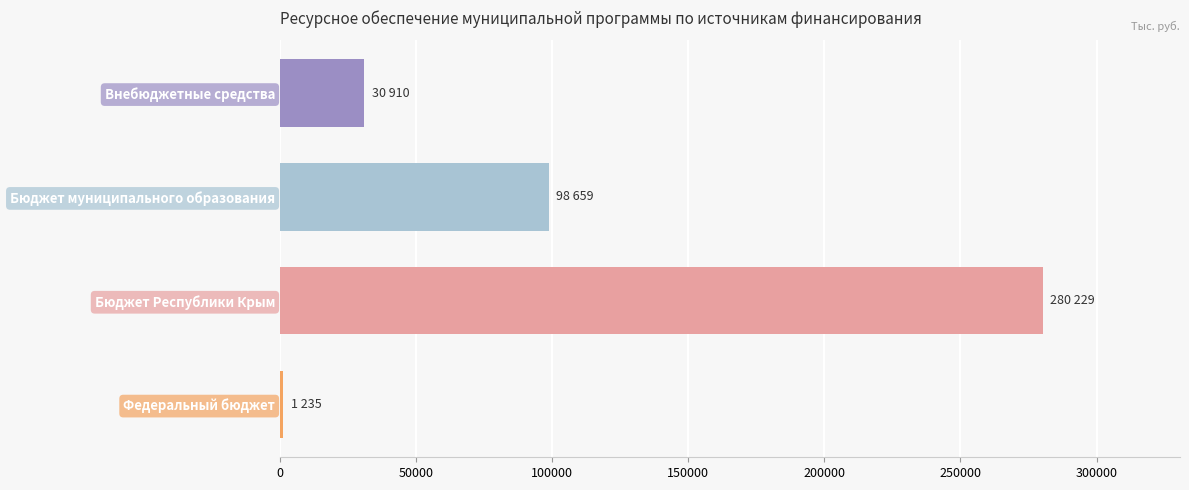

Count the number of data series in this chart.

1